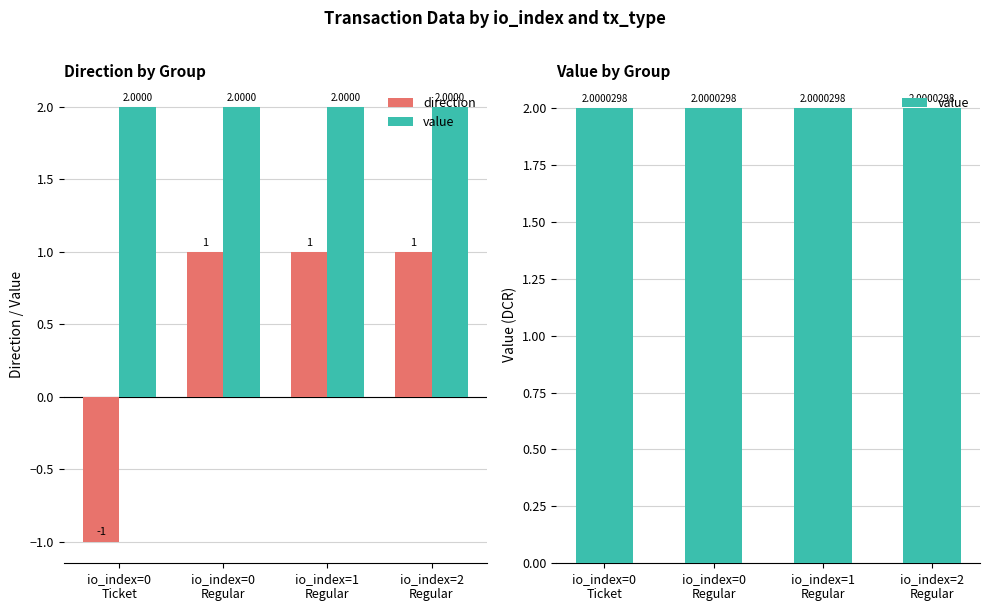

Is the value of direction at io_index=0
Regular greater than the value of value at io_index=2
Regular?

No